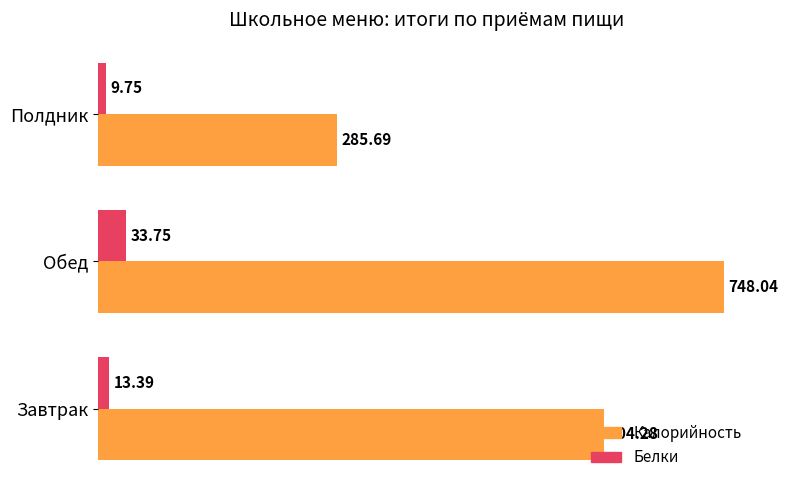

What is the average value of the Белки series?

19.0